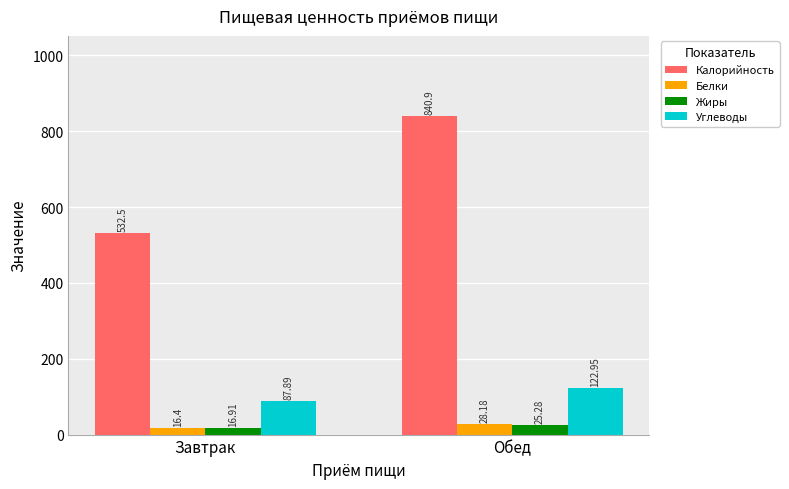

Rank the categories by Жиры value from highest to lowest.

Обед, Завтрак